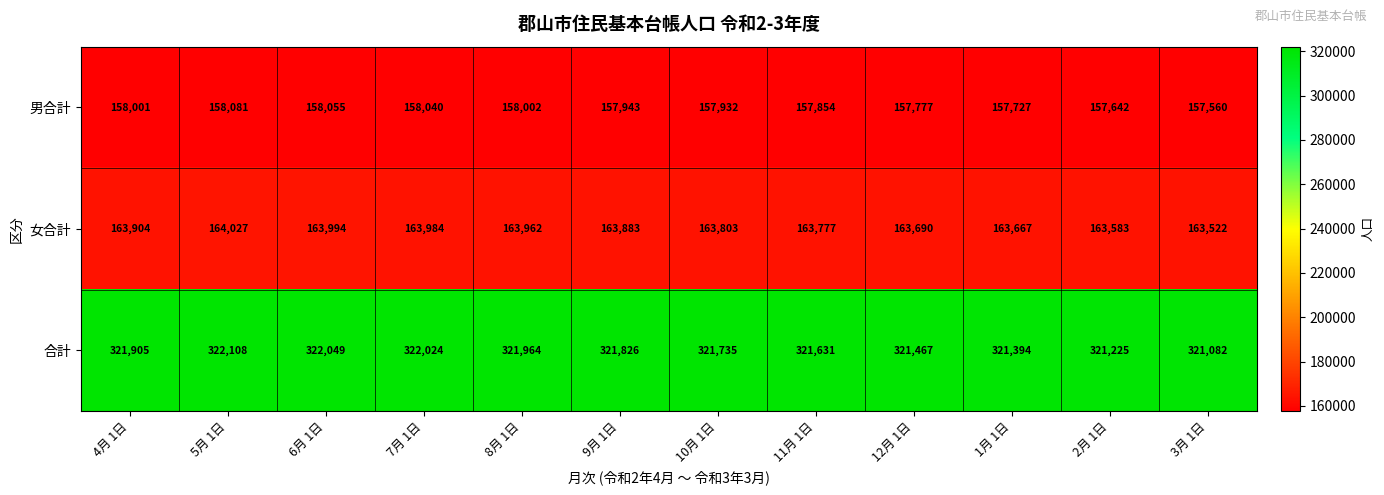

What is the sum of all 男合計 values?

1894614